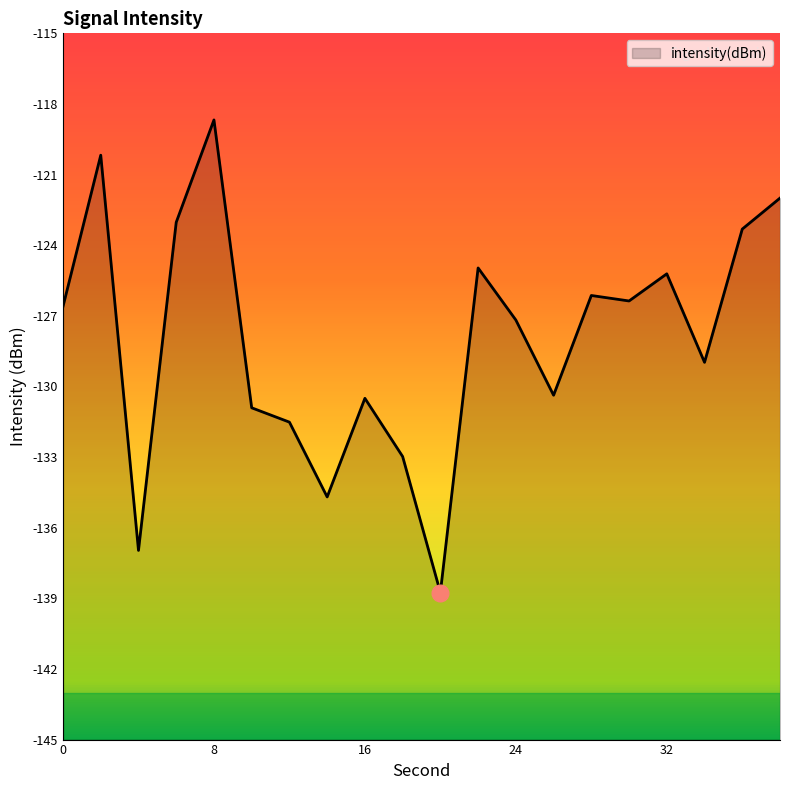

Reading left to right, what are all the values shown in this chart?

0=-126.6	2=-120.2	4=-137.0	6=-123.0	8=-118.7	10=-130.9	12=-131.5	14=-134.7	16=-130.5	18=-133.0	20=-138.8	22=-125.0	24=-127.2	26=-130.4	28=-126.1	30=-126.4	32=-125.2	34=-129.0	36=-123.3	38=-122.0